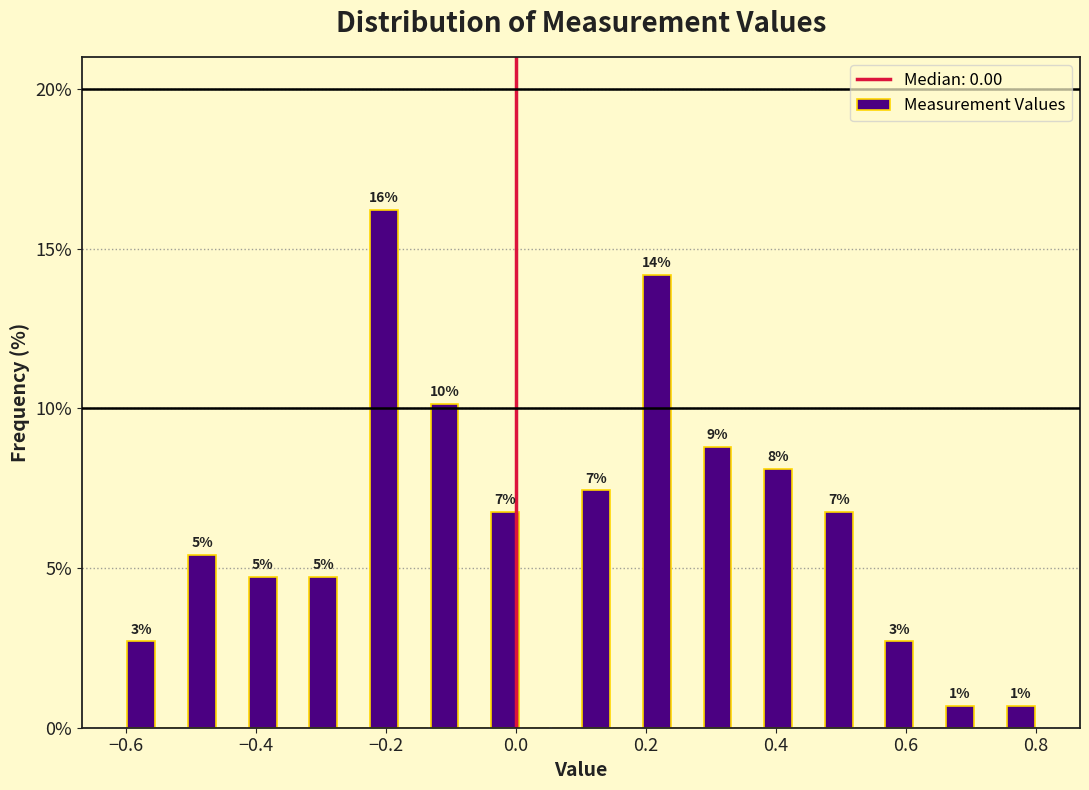

Around what value on the x-axis is the tallest bar? Give the approximate position of its centre, as read against the axis.

-0.20